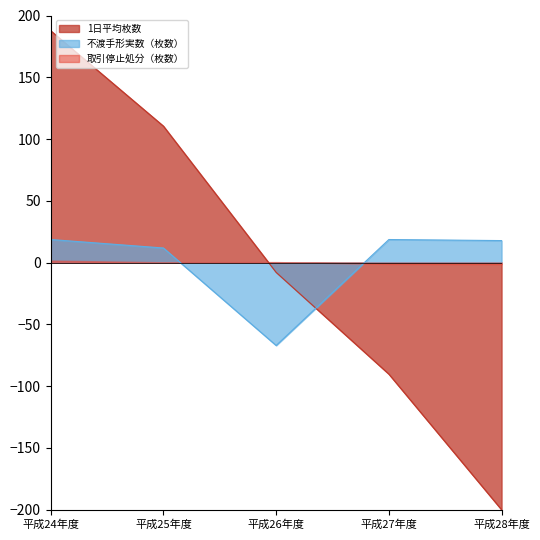

What is the label of the 5th point from the left?

平成28年度